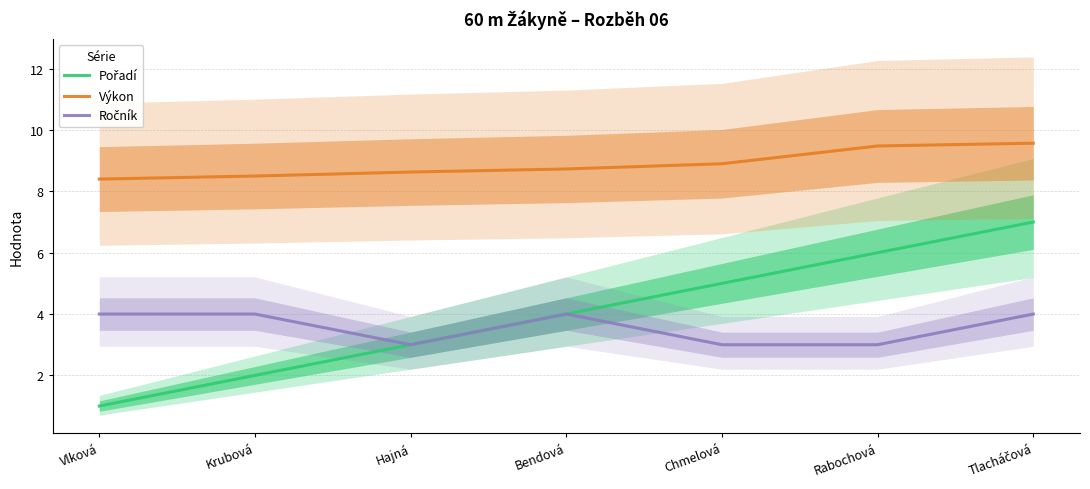

True or false: Pořadí and Ročník cross at least once.

False